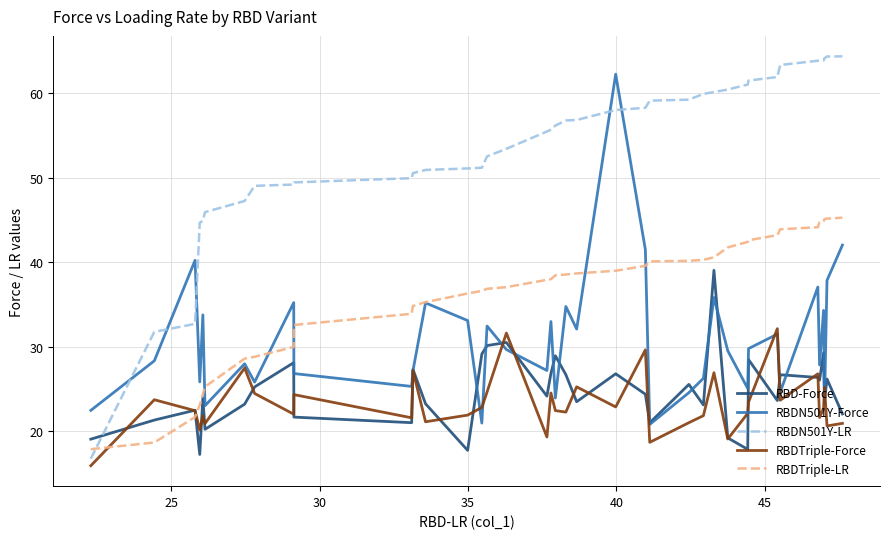

Which series has the largest total across all categories?

RBDN501Y-LR